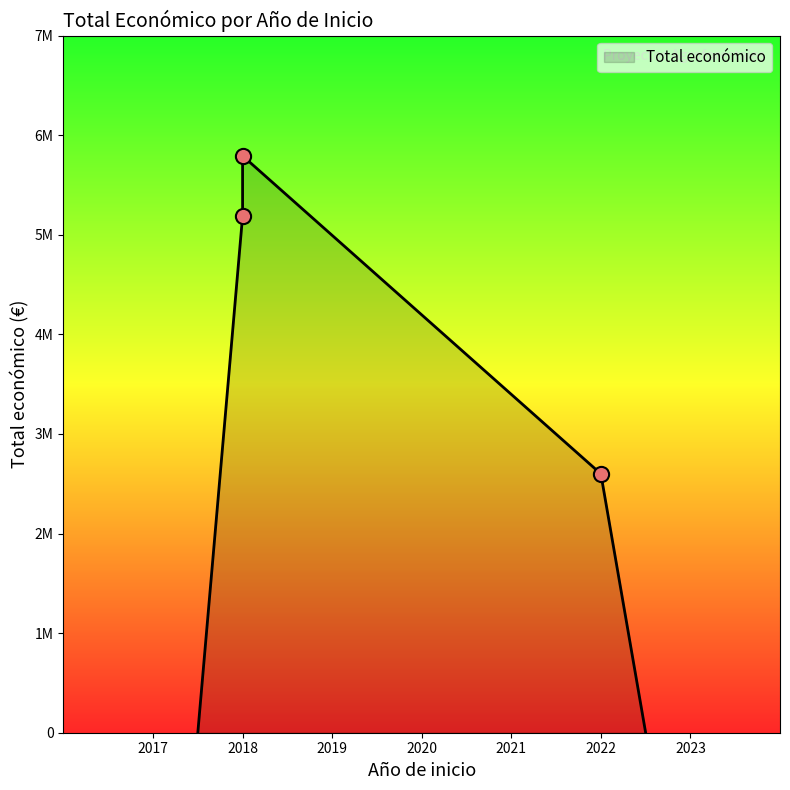

Which has a higher value, 2018 or 2022?

2018